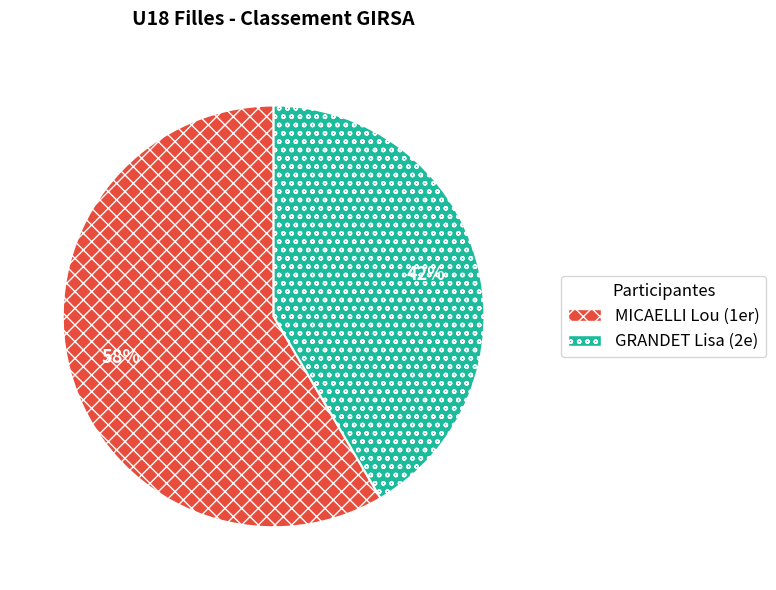

Which category has the biggest portion of the pie?

MICAELLI Lou (1er)